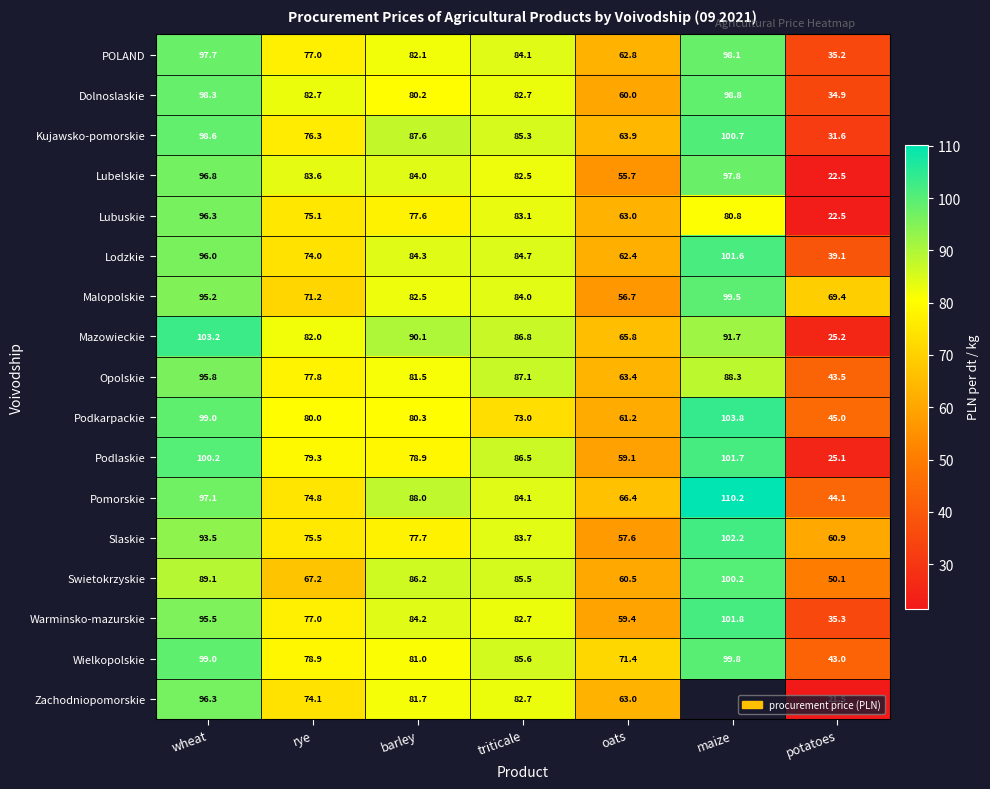

What is the maximum value for Kujawsko-pomorskie?

100.7